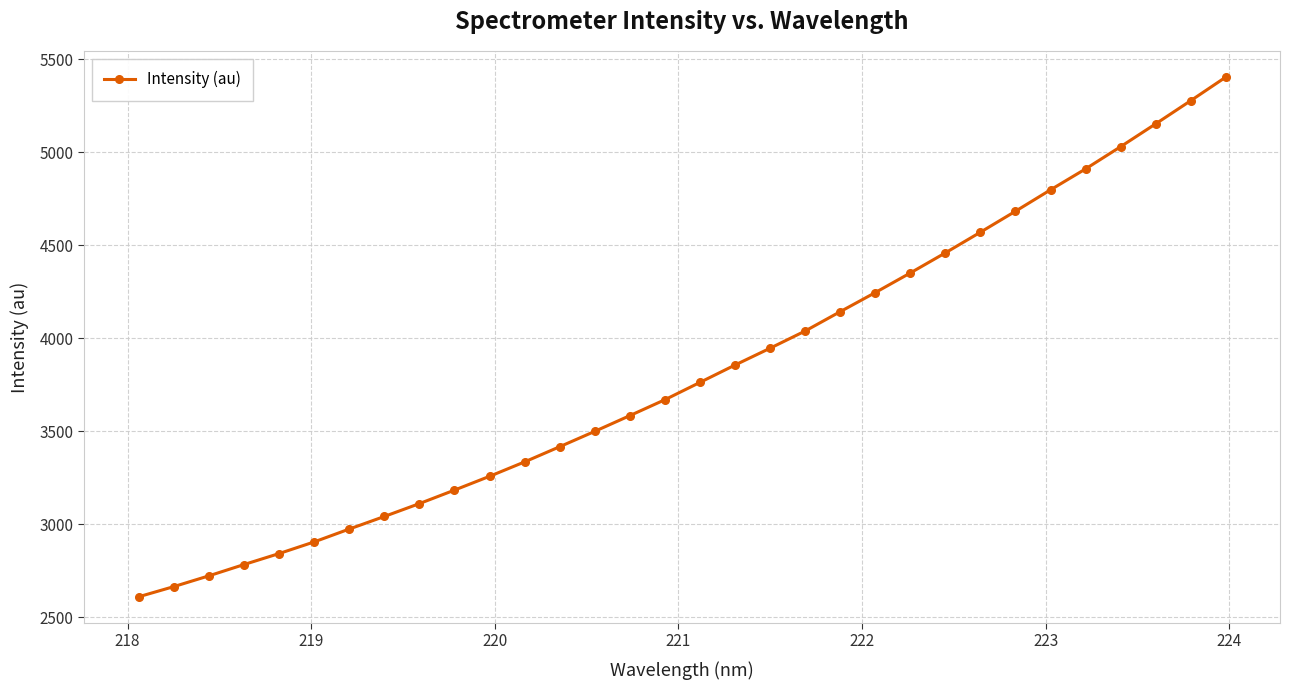

True or false: there are more than 2 points higher than both neighbors.

False